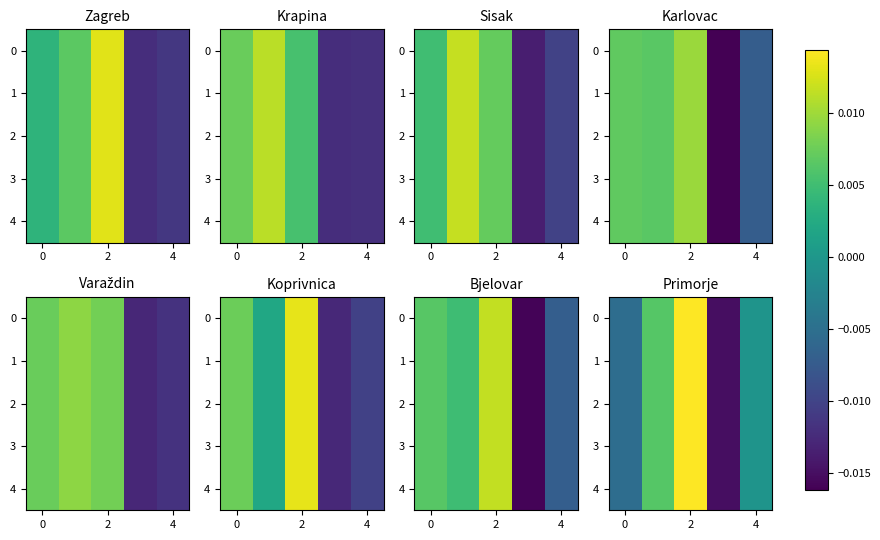

How many data points in row_1 are above 0?

2